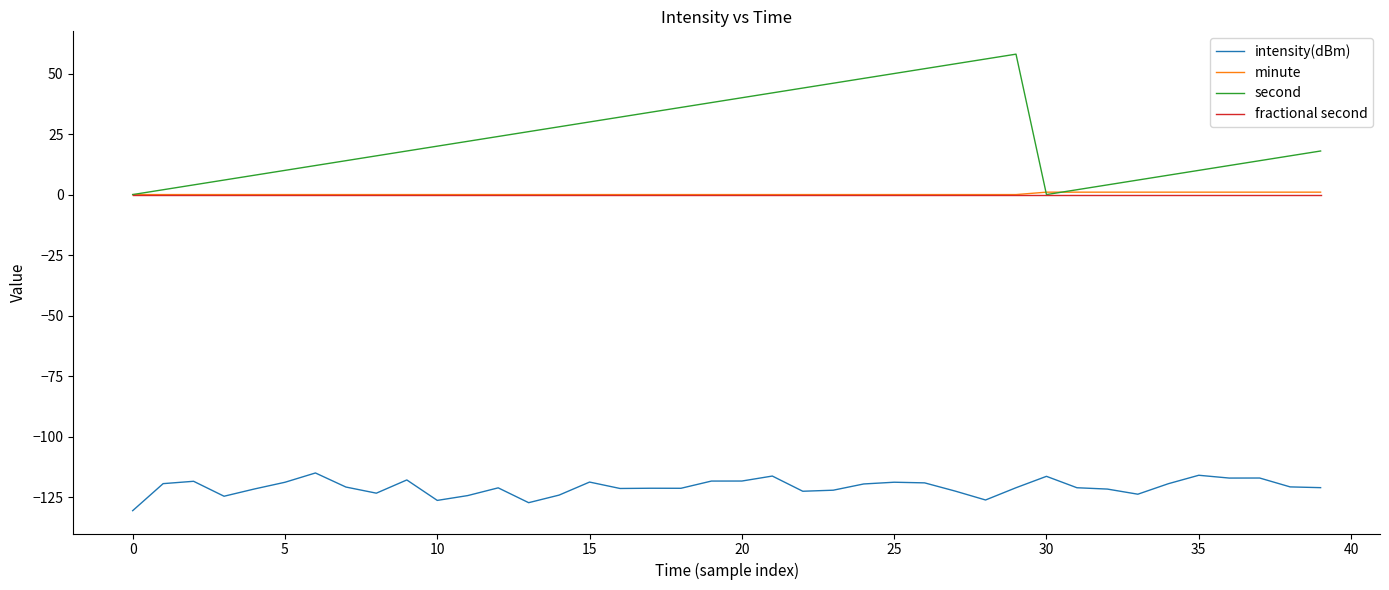

True or false: intensity(dBm) and fractional second intersect in this chart.

False